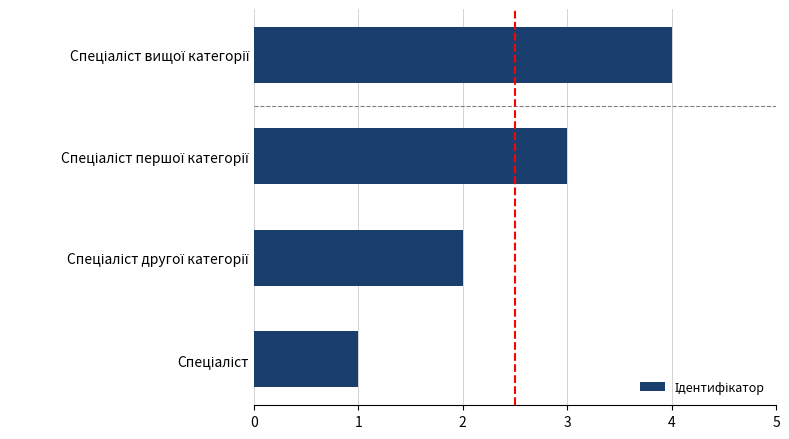

What is the difference between the maximum and minimum values?

3